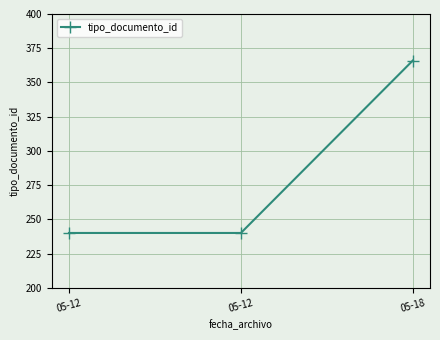

How many distinct data groups are displayed?

1